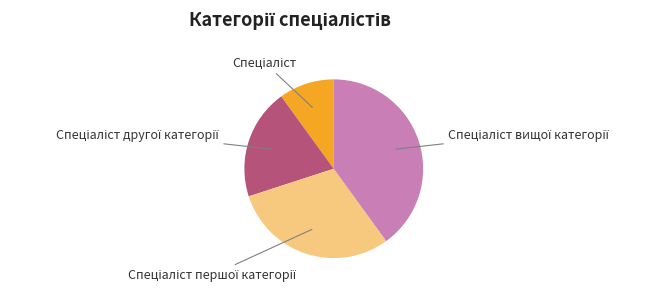

Is there any slice that represents more than half of the pie?

No